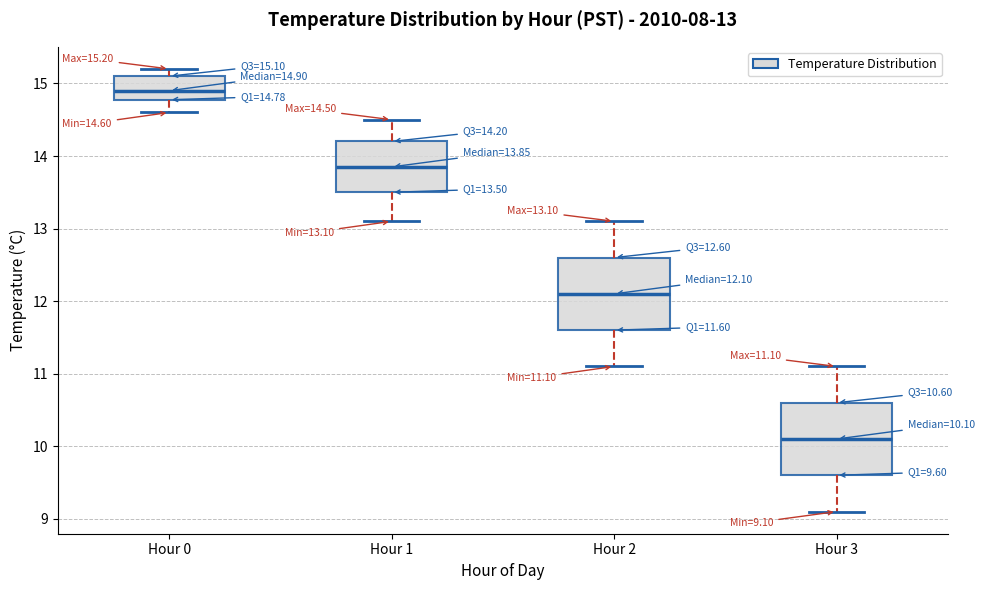

Which box has the highest median line?

Hour 0